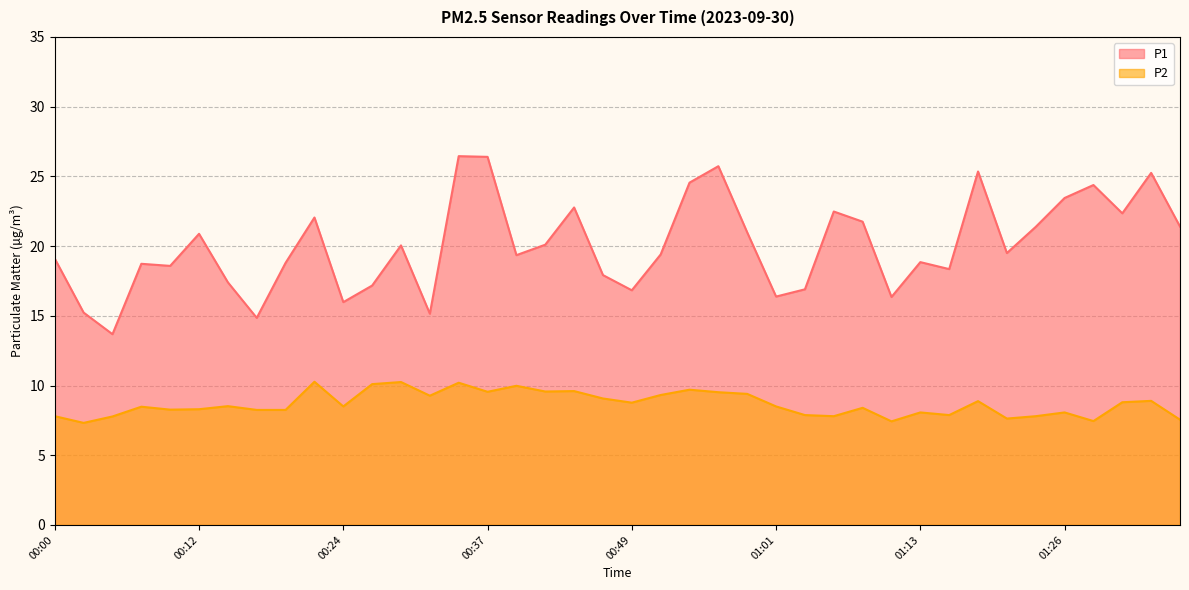

What is the difference between the maximum and second lowest values in the P1 series?

11.6